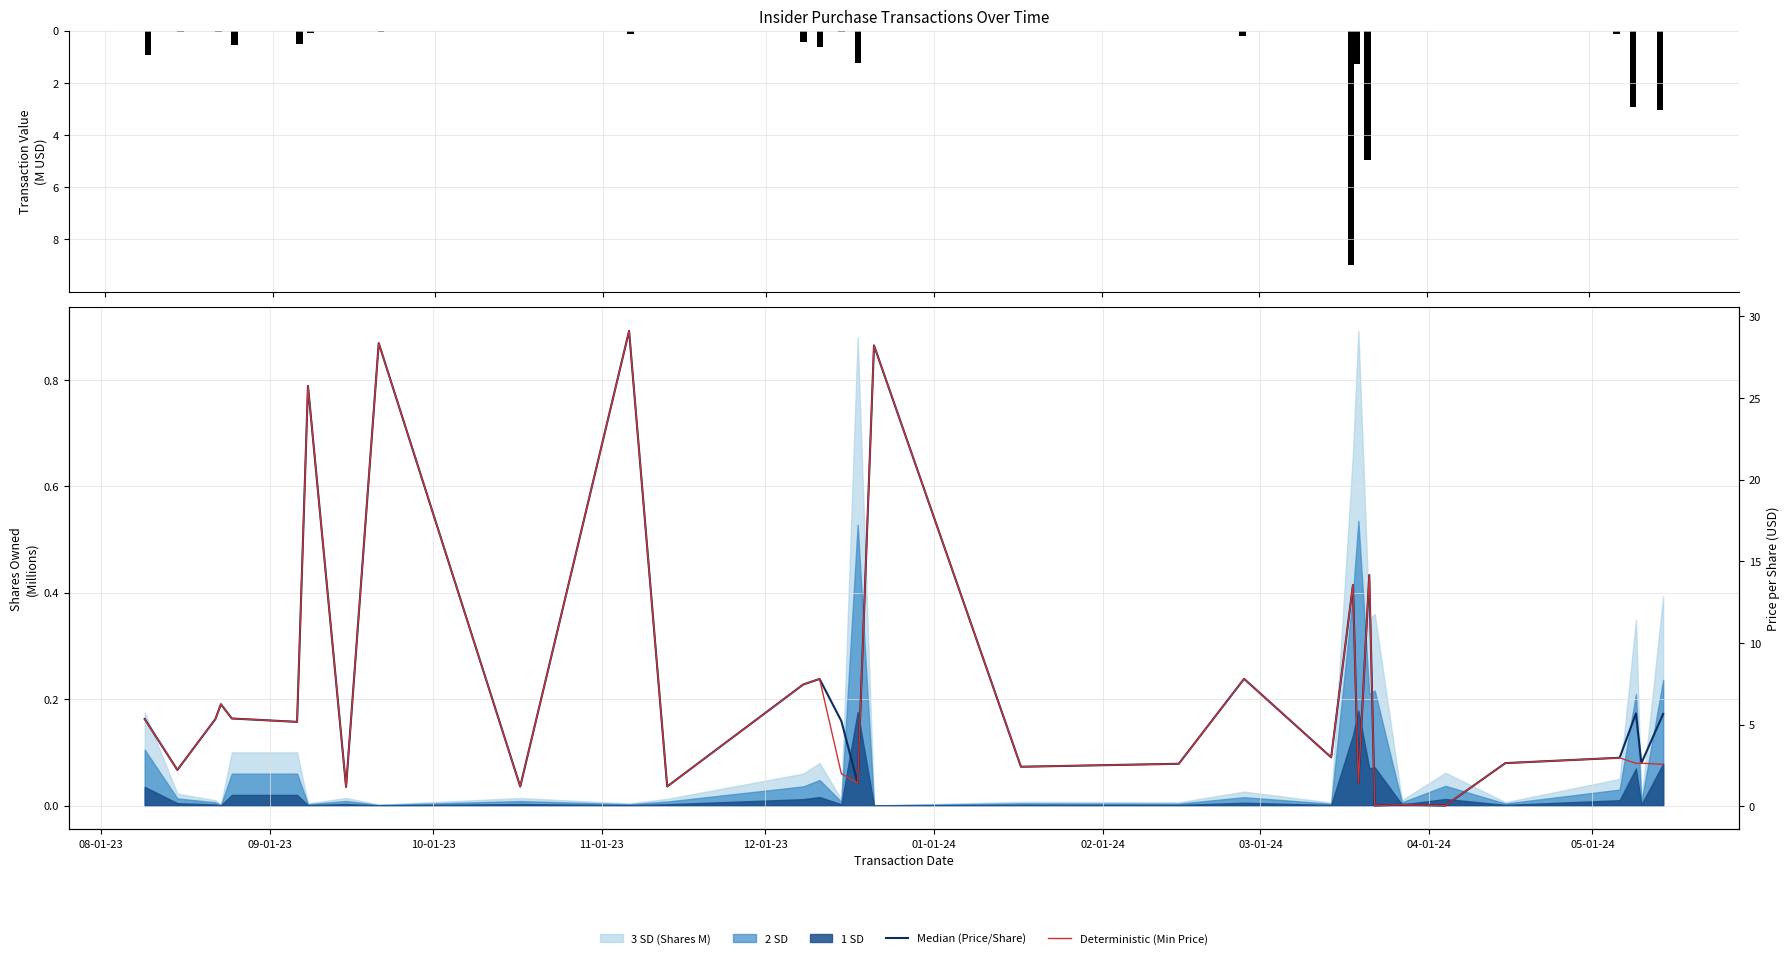

Reading right to left, list all the values displayed in this chart.

Transaction Value (M USD): -3.0	-0.0	-2.9	-0.1	-0.0	-0.0	-0.0	-0.0	-5.0	-1.3	-9.0	-0.0	-0.2	-0.0	-0.0	-0.0	-1.2	-0.0	-0.6	-0.4	-0.0	-0.1	-0.0	-0.1	-0.0	-0.1	-0.5	-0.5	-0.0	-0.1	-0.0	-0.9
Median (Price/Share): 5.7	2.6	5.7	3.0	2.6	0.1	0.1	0.1	14.2	1.4	13.5	3.0	7.8	2.6	2.4	28.2	1.4	5.2	7.8	7.5	1.2	29.1	1.2	28.4	1.2	25.7	5.2	5.4	6.3	5.3	2.2	5.3
Deterministic (Min Price): 2.6	2.6	2.6	3.0	2.6	0.1	0.1	0.1	14.2	1.4	13.5	3.0	7.8	2.6	2.4	28.2	1.4	2.0	7.8	7.5	1.2	29.1	1.2	28.4	1.2	25.7	5.2	5.4	6.3	5.3	2.2	5.3